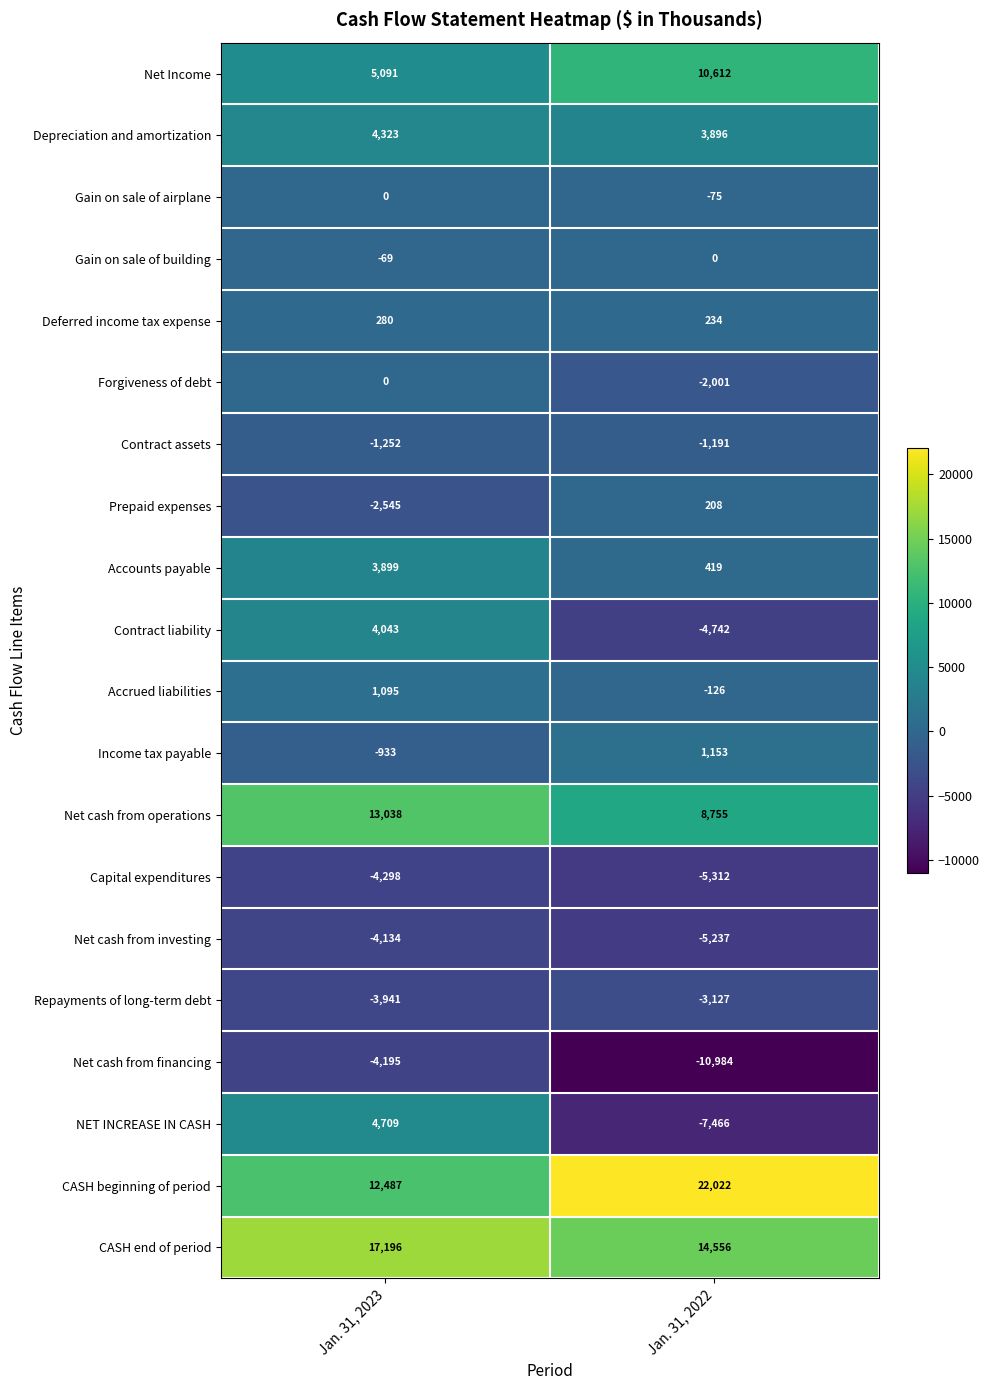

The Net cash from investing series shows -2909 at Jan. 31, 2022. True or false?

False